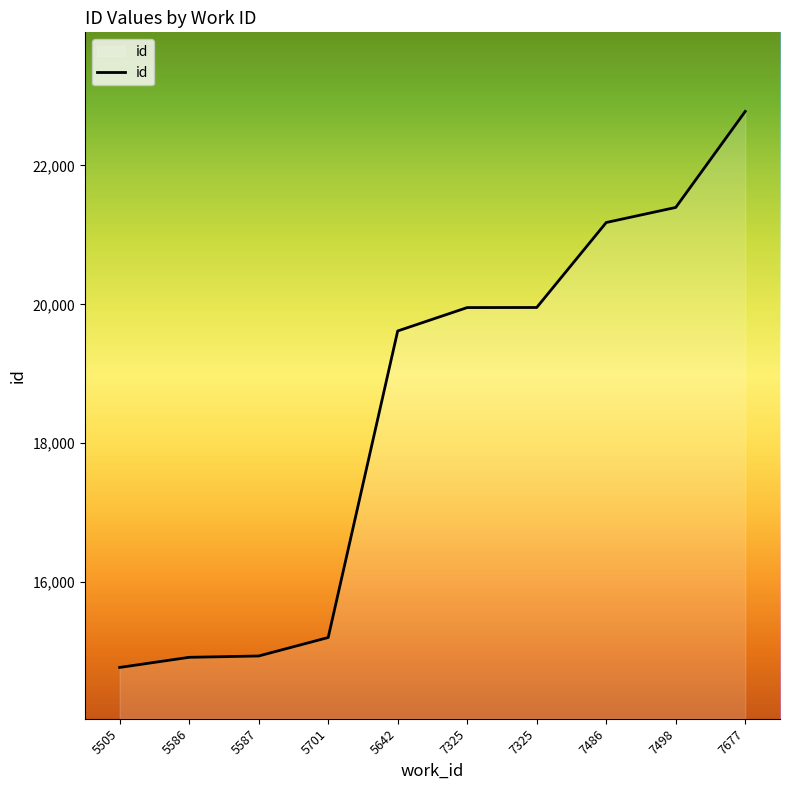

The value at 5701 is 3936. True or false?

False